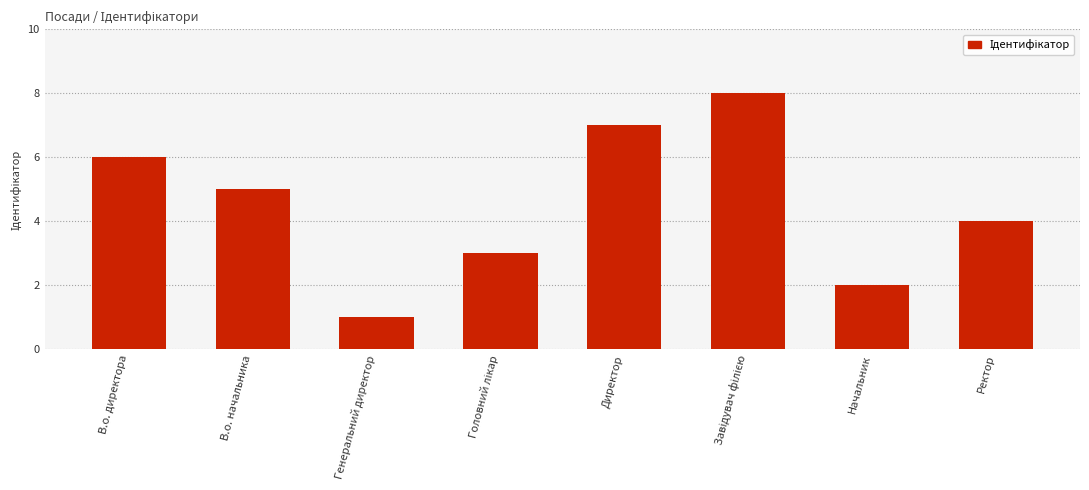

What value does the data have at Ректор?

4